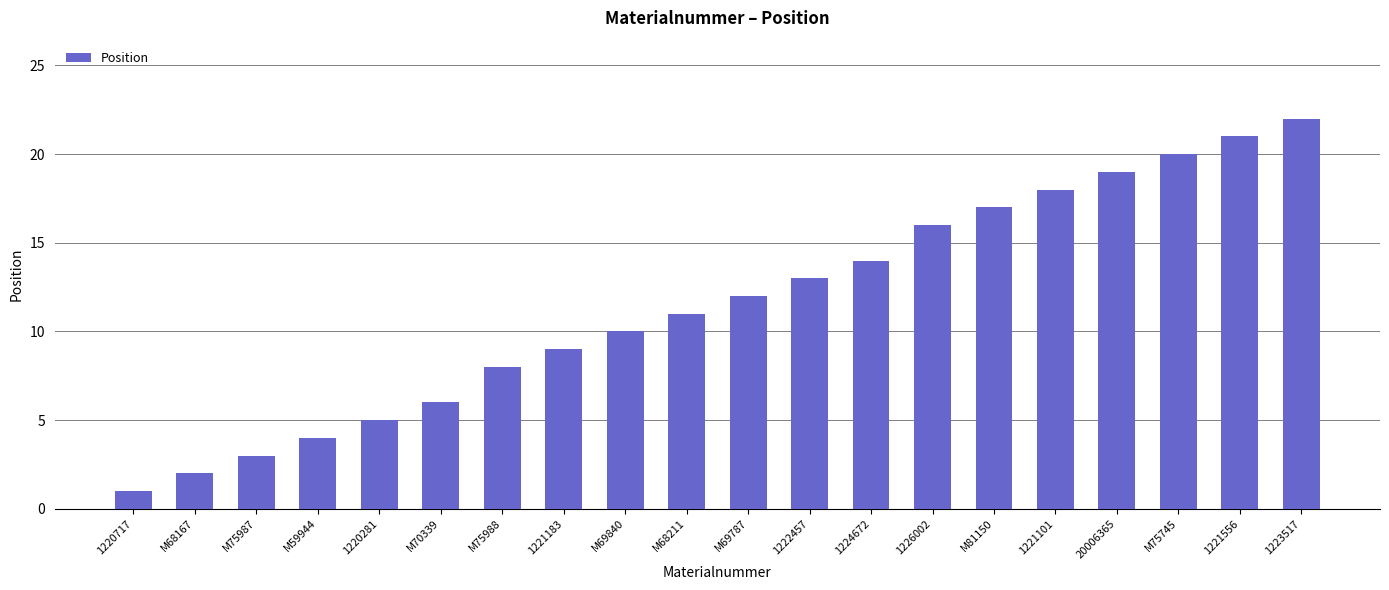

What is the value of the 17th bar from the left?

19